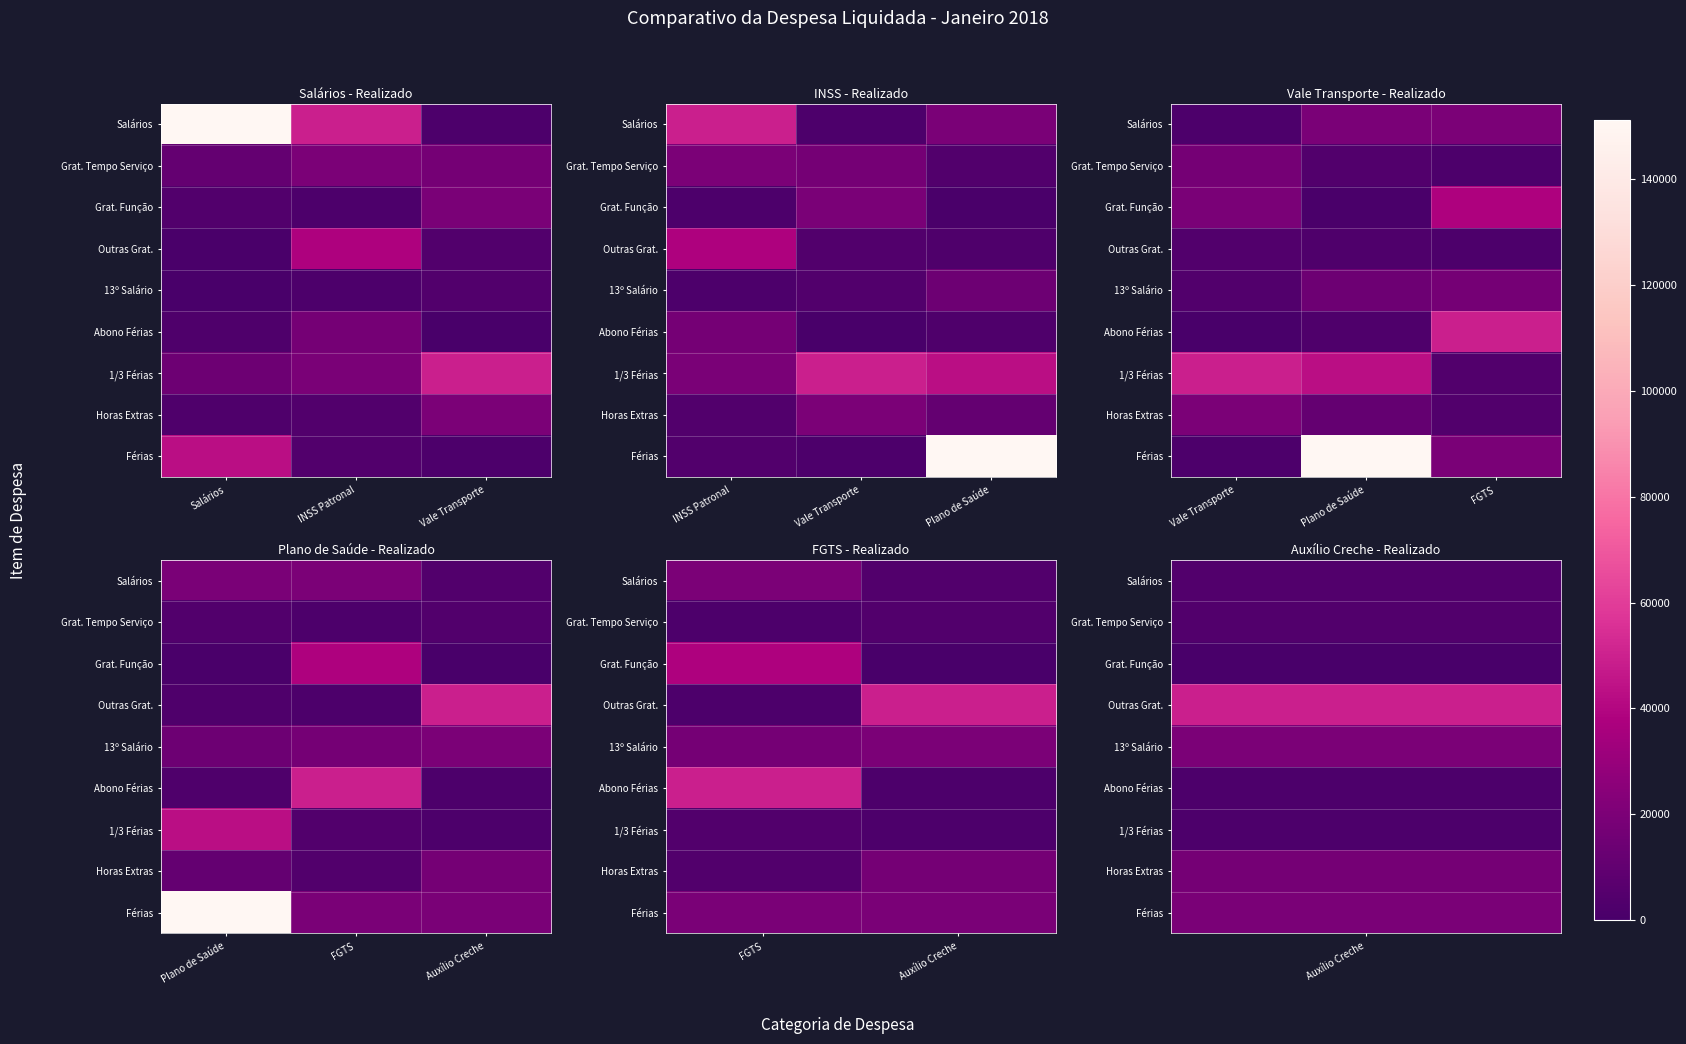

Rank the series by their maximum value, from lowest to highest.

Grat. Tempo Serviço, 1/3 Férias, Horas Extras, Férias, Salários, 13º Salário, Grat. Função, Outras Grat., Abono Férias